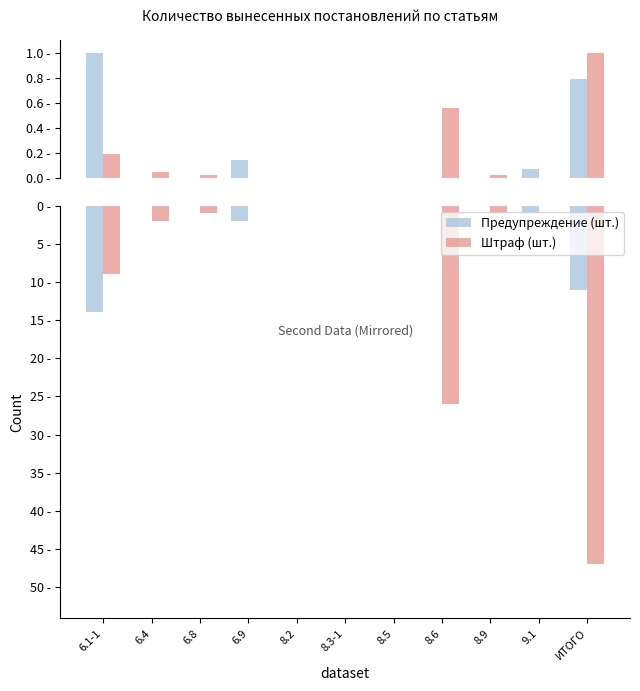

What is the sum of the Предупреждение (шт.) values at 6.4 and 9.1?

-1